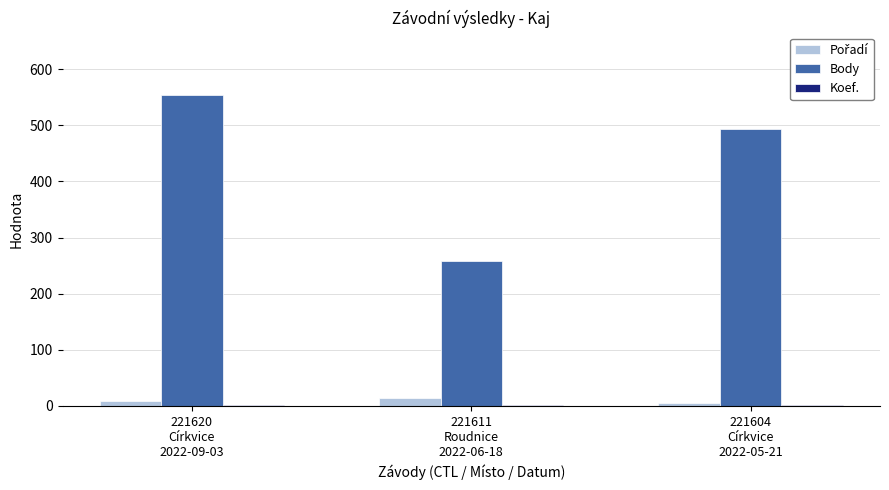

What is the smallest value displayed?

2